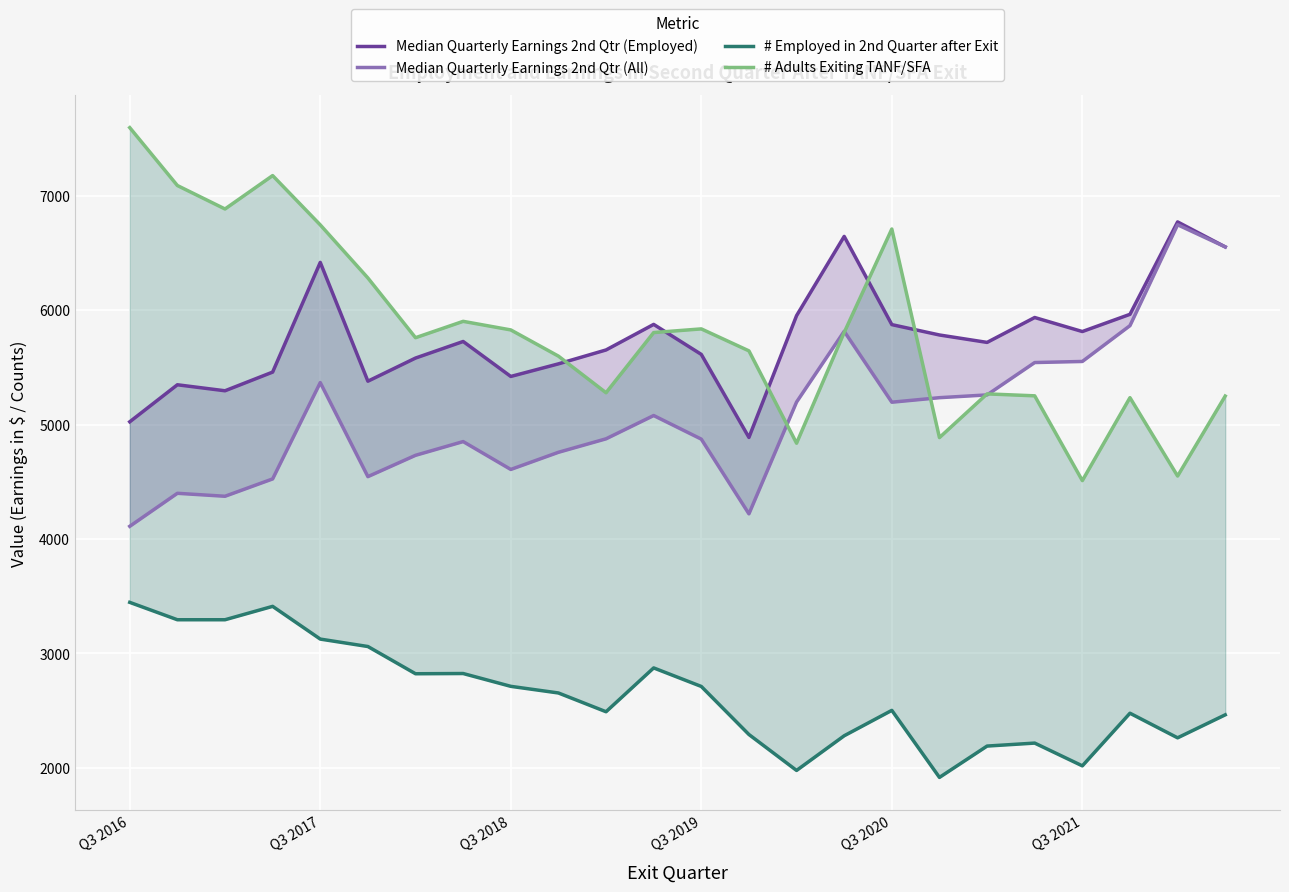

Is it true that # Adults Exiting TANF/SFA equals 5902.0 at 7?

True